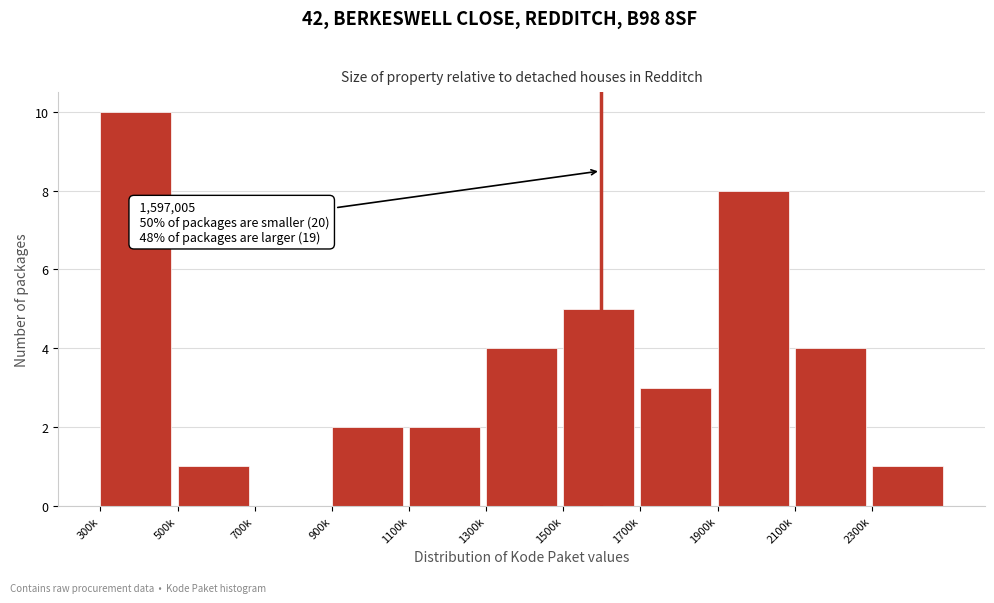

Reading right to left, list all the values displayed in this chart.

2300k=1	2100k=4	1900k=8	1700k=3	1500k=5	1300k=4	1100k=2	900k=2	700k=0	500k=1	300k=10